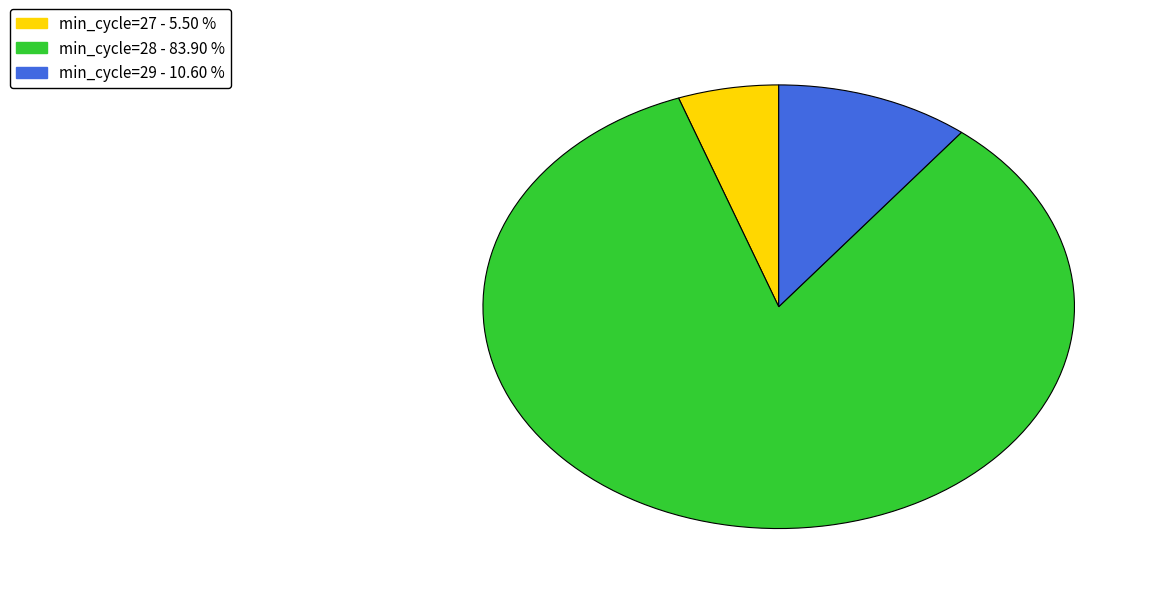

Is there any slice that represents more than half of the pie?

Yes